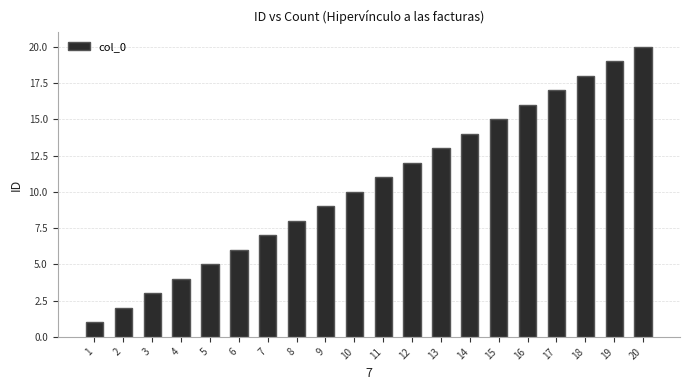

Which label corresponds to the largest value in the chart?

20